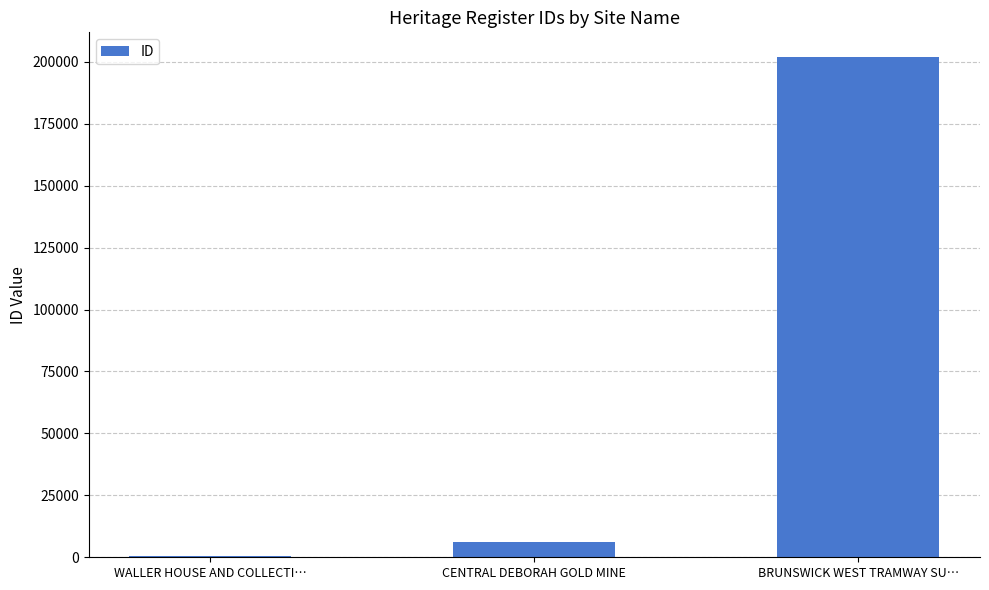

Are the bars grouped side by side (vs. stacked)?

No